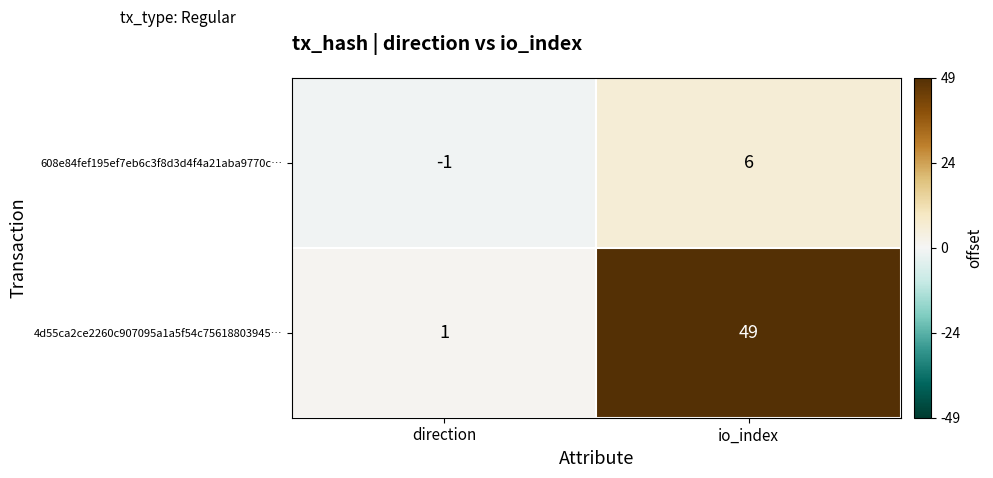

What is the difference between the highest and lowest values at io_index?

43